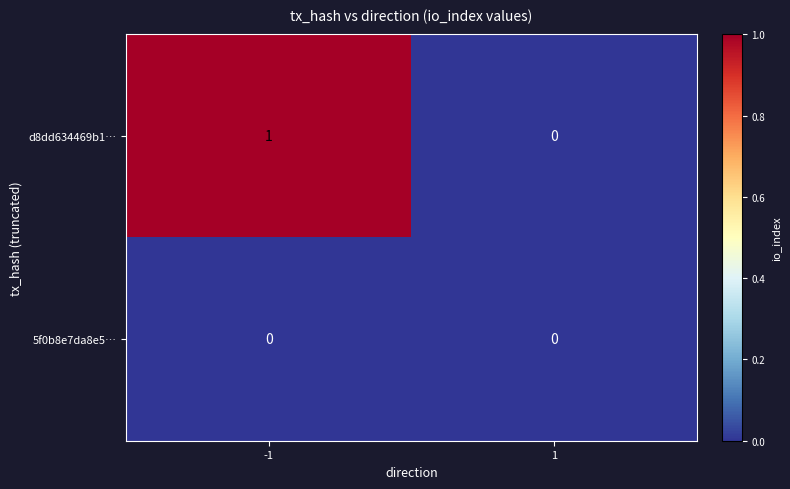

Reading left to right, transcribe all the data shown in this chart.

d8dd634469b1…: 1	0
5f0b8e7da8e5…: 0	0